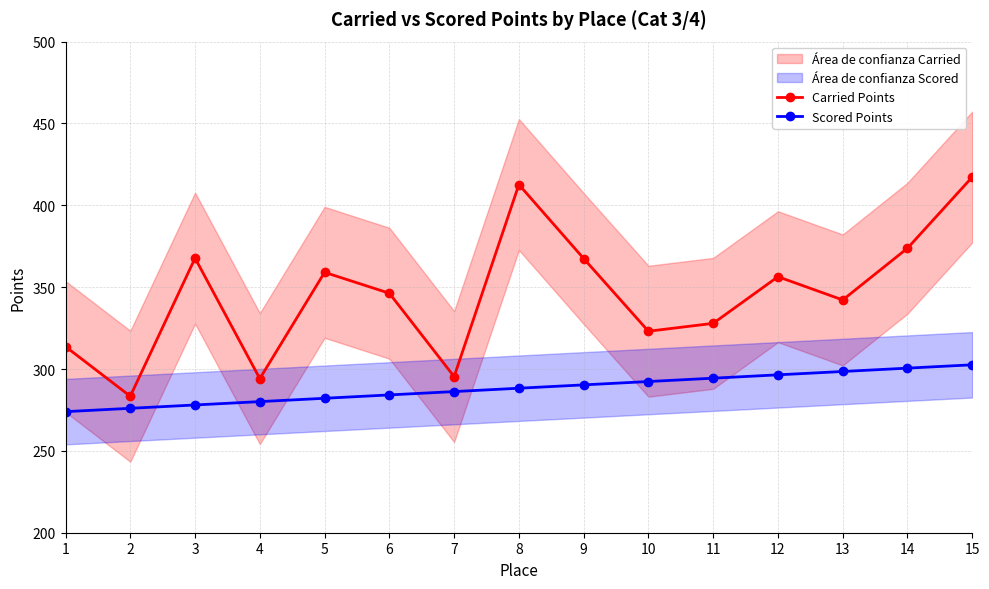

Between 1 and 4, which series saw the biggest shift?

Carried Points